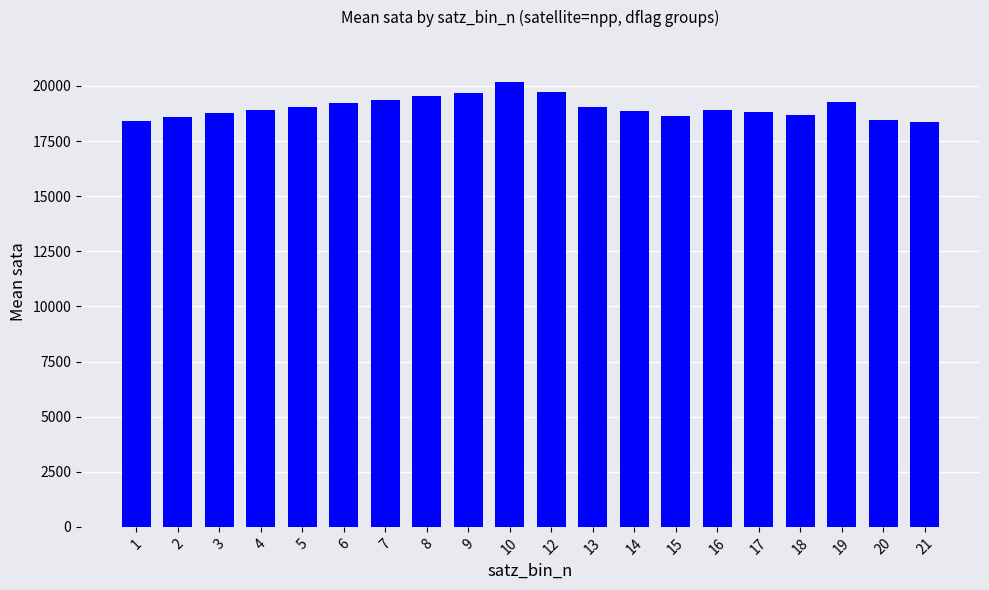

The value at 6 is 4685. True or false?

False